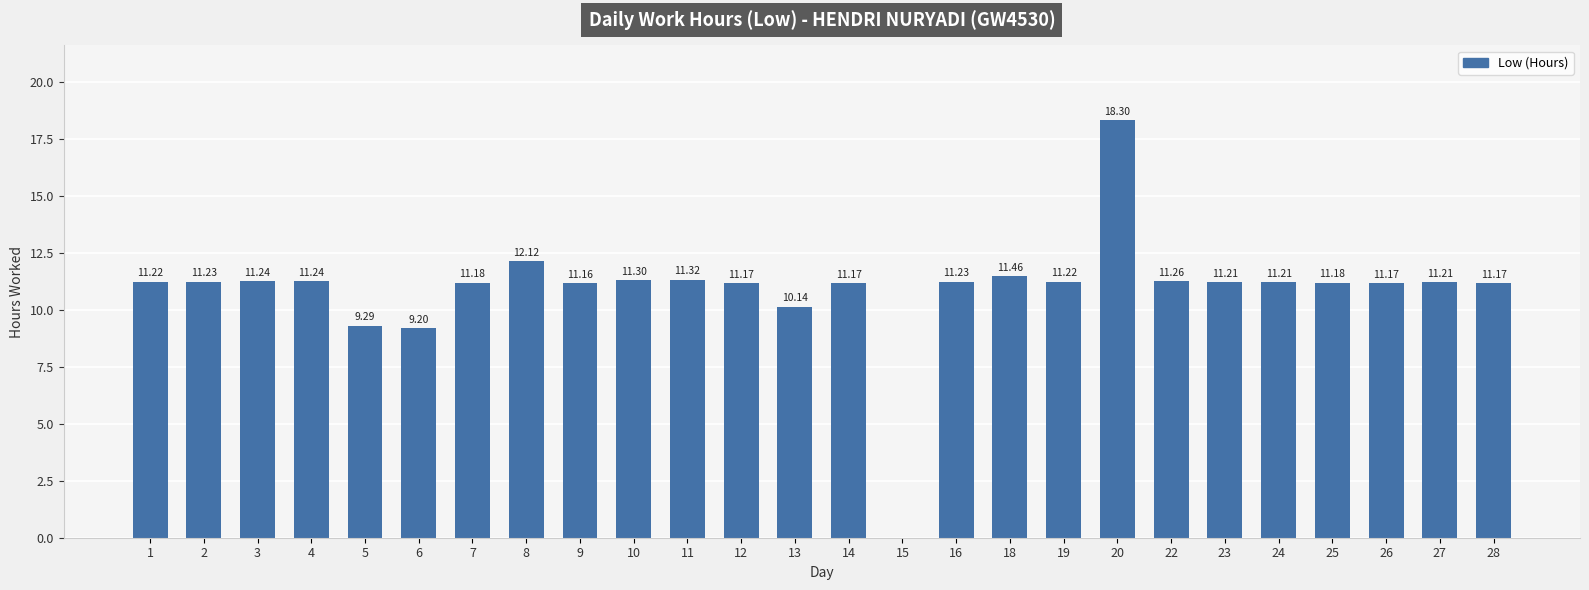

How many positive values are there?

25